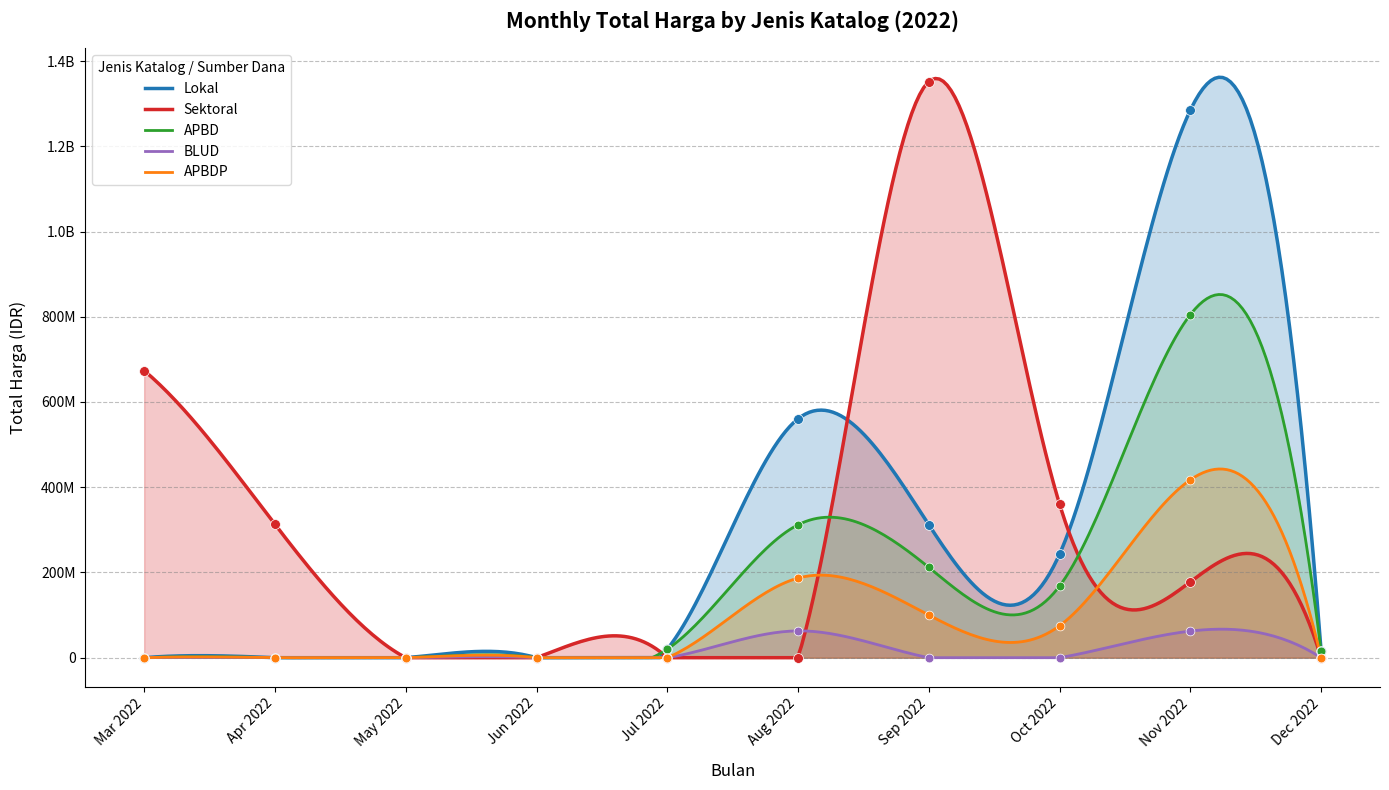

Which series reaches the maximum Y coordinate?

Total Harga (Sektoral)